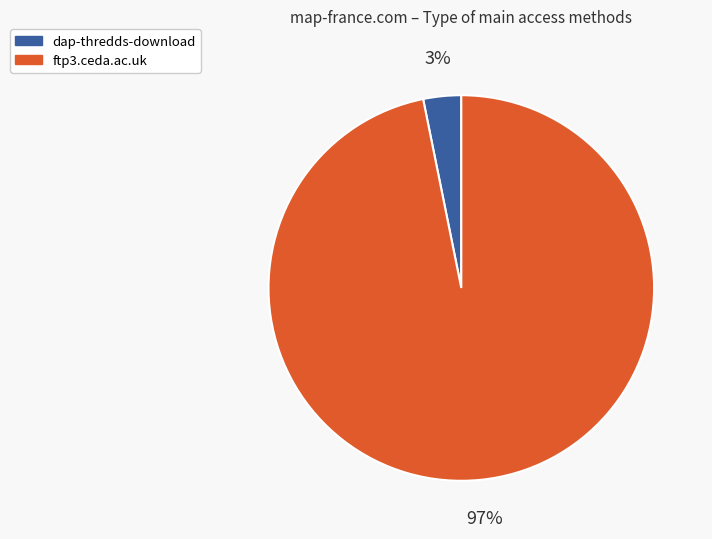

Count the number of slices in the pie.

2